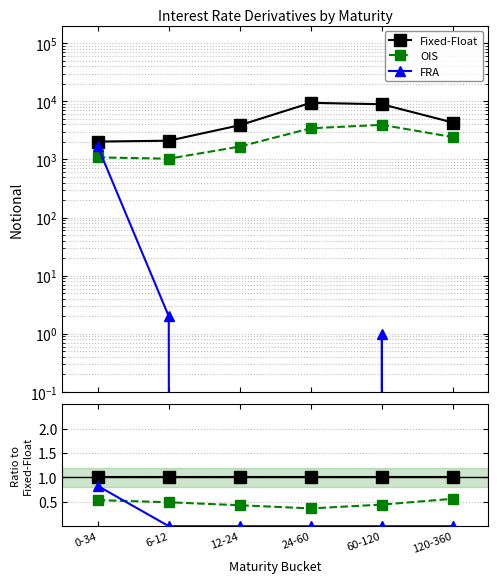

Rank the series by their average value, from highest to lowest.

Fixed-Float, OIS, FRA